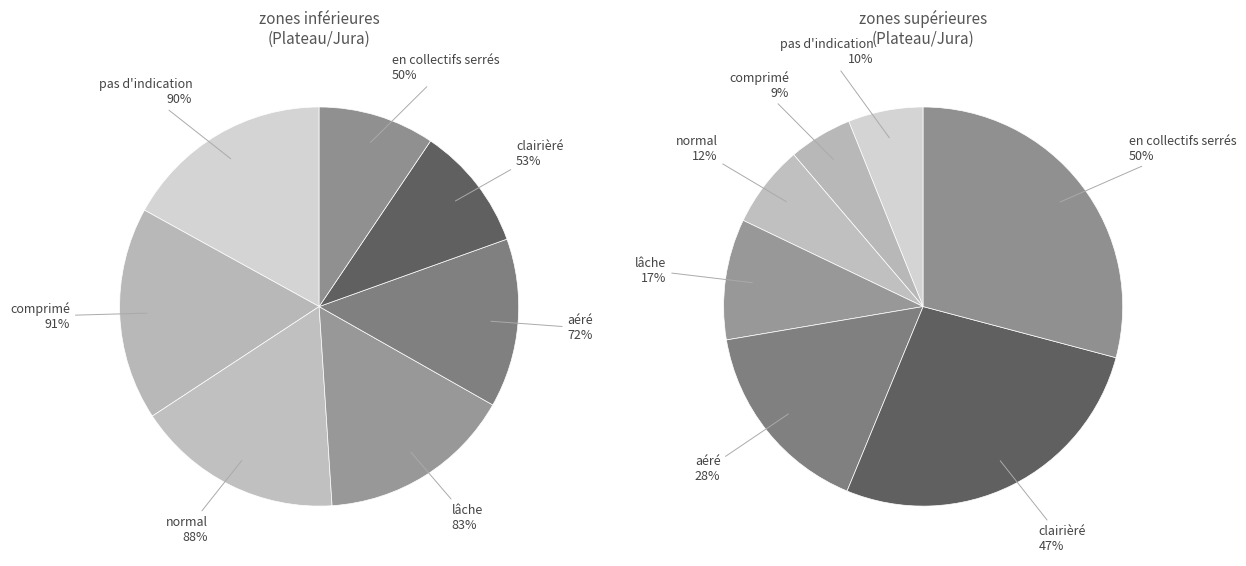

True or false: en collectifs serrés accounts for 35% of the total.

False